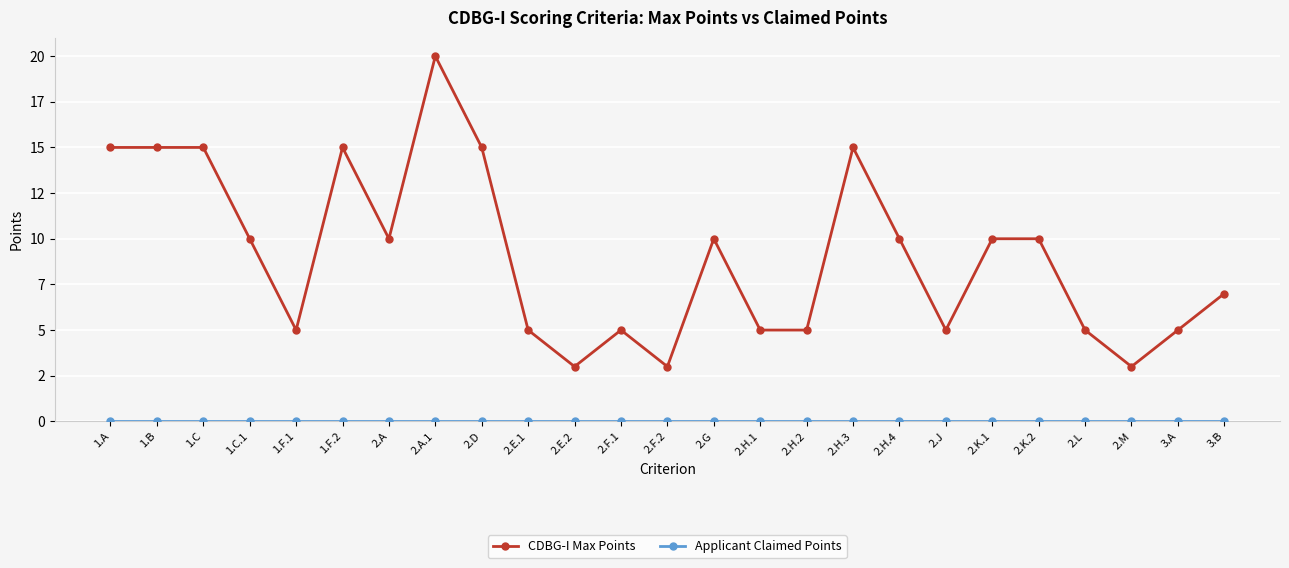

At which label is Applicant Claimed Points closest to 0?

1.A